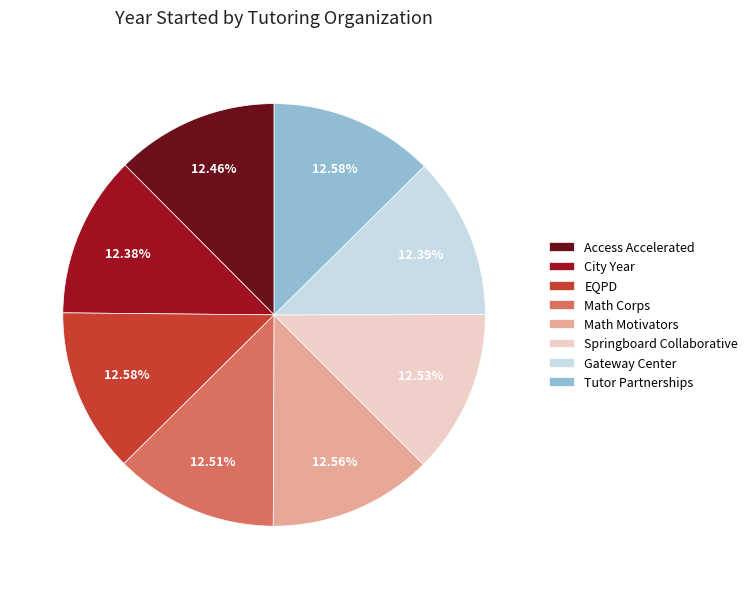

Is Gateway Center the majority of the pie?

No